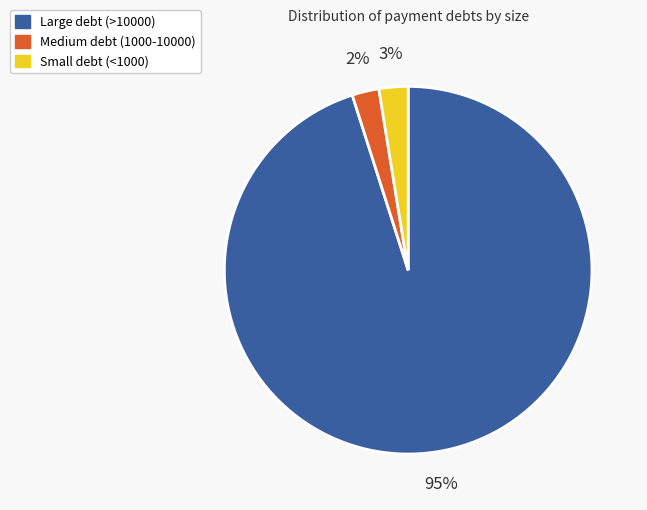

To the nearest percent, what is the difference between the largest and smallest slice percentages?

93%